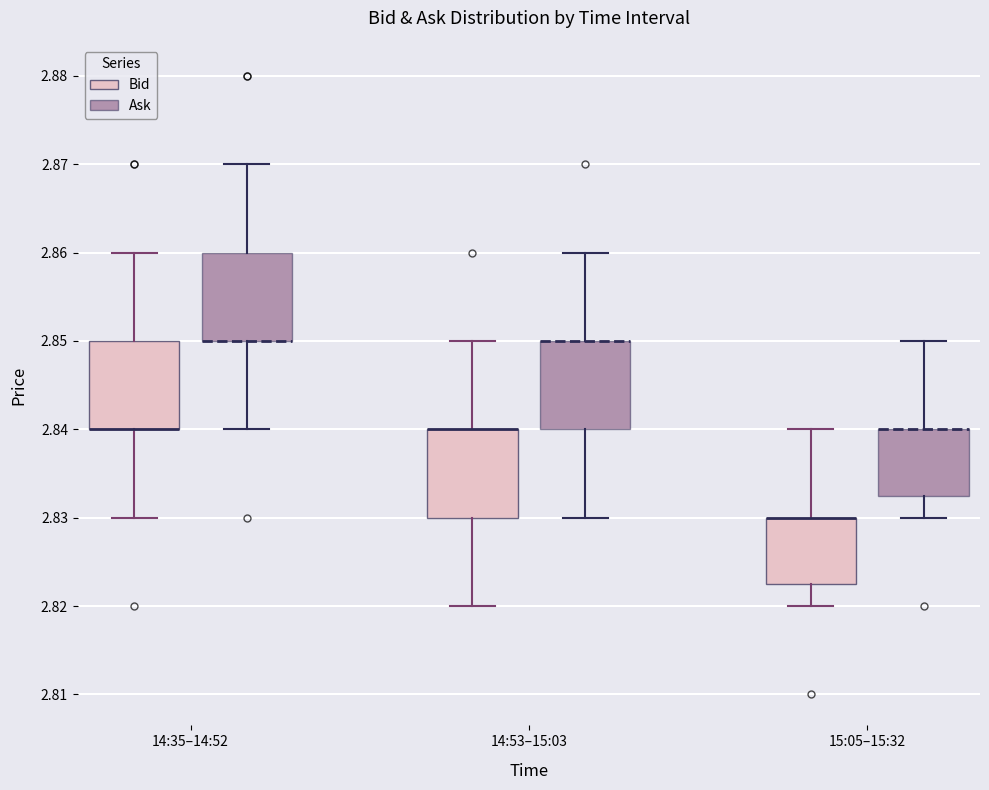

Where does the upper whisker of the box for 15:05–15:32 (Ask) end on the y-axis? The values are not printed on the chart, so give them approximately, as read against the axis.

2.850